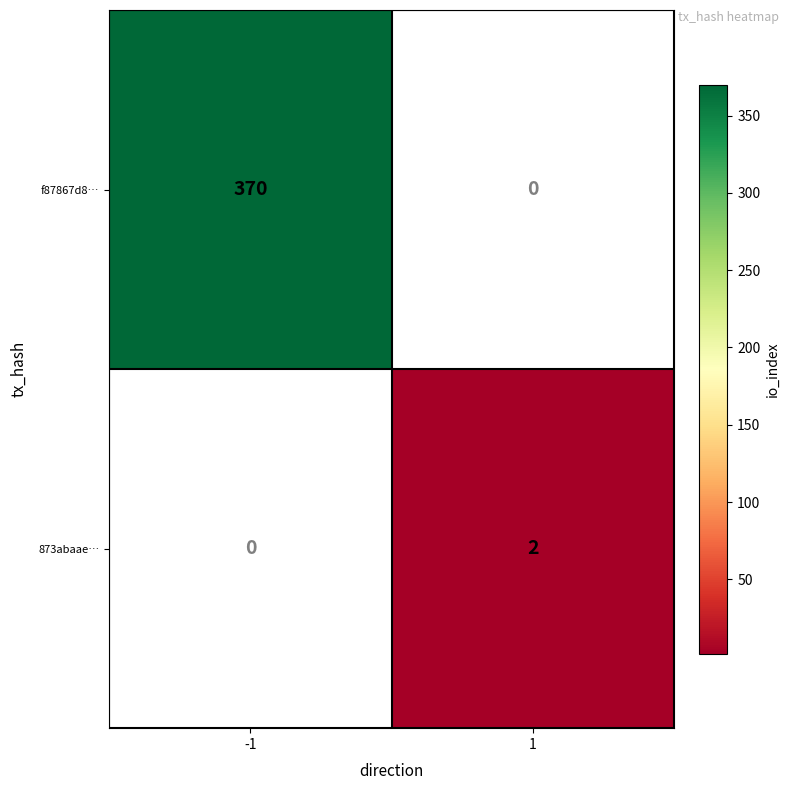

Is it true that 873abaae… equals 1 at 1?

False